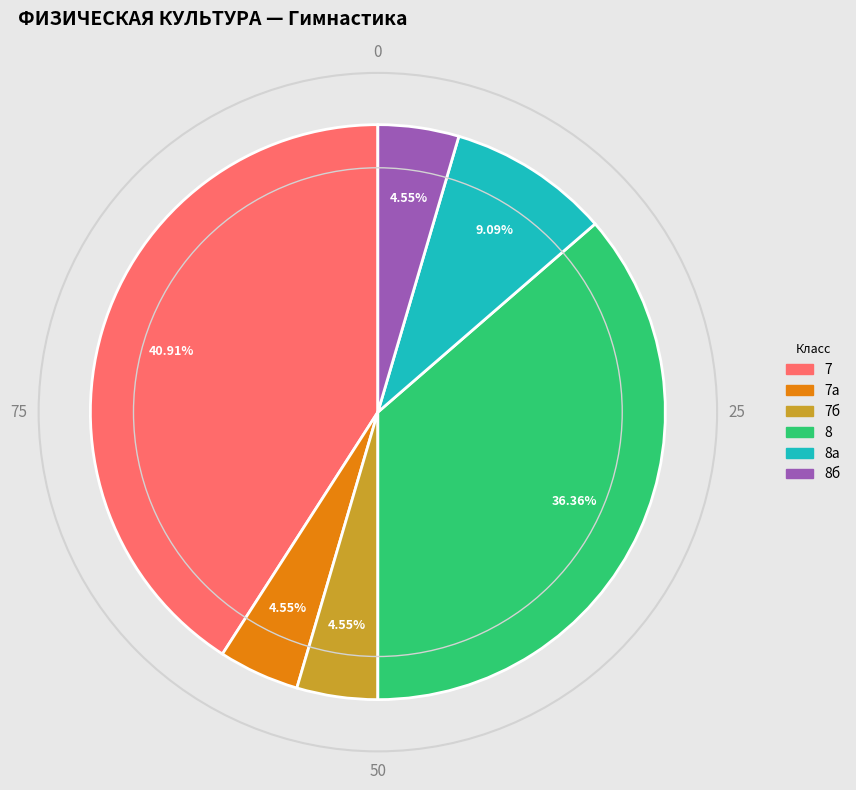

How many segments does this pie chart have?

6